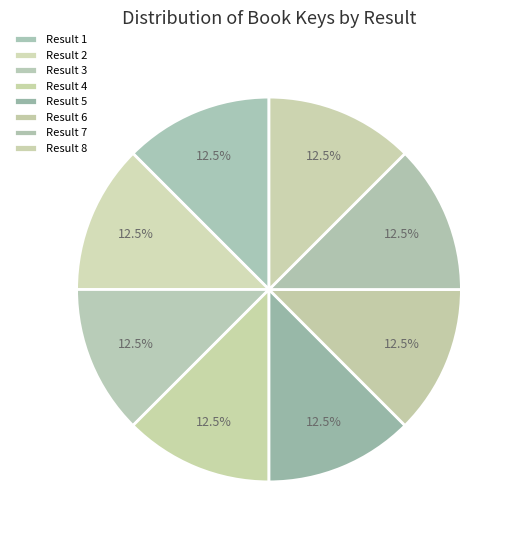

How many slices are in this pie chart?

8